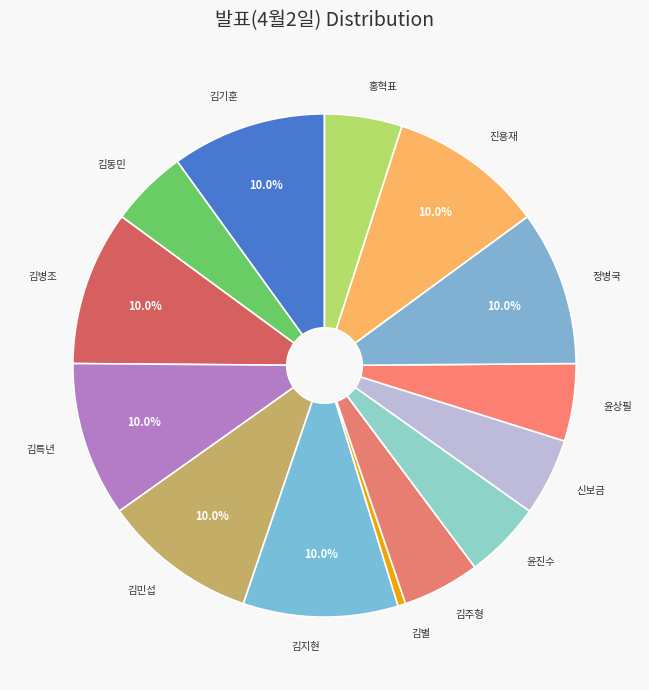

What percentage is the 윤상필 slice, to the nearest percent?

5%